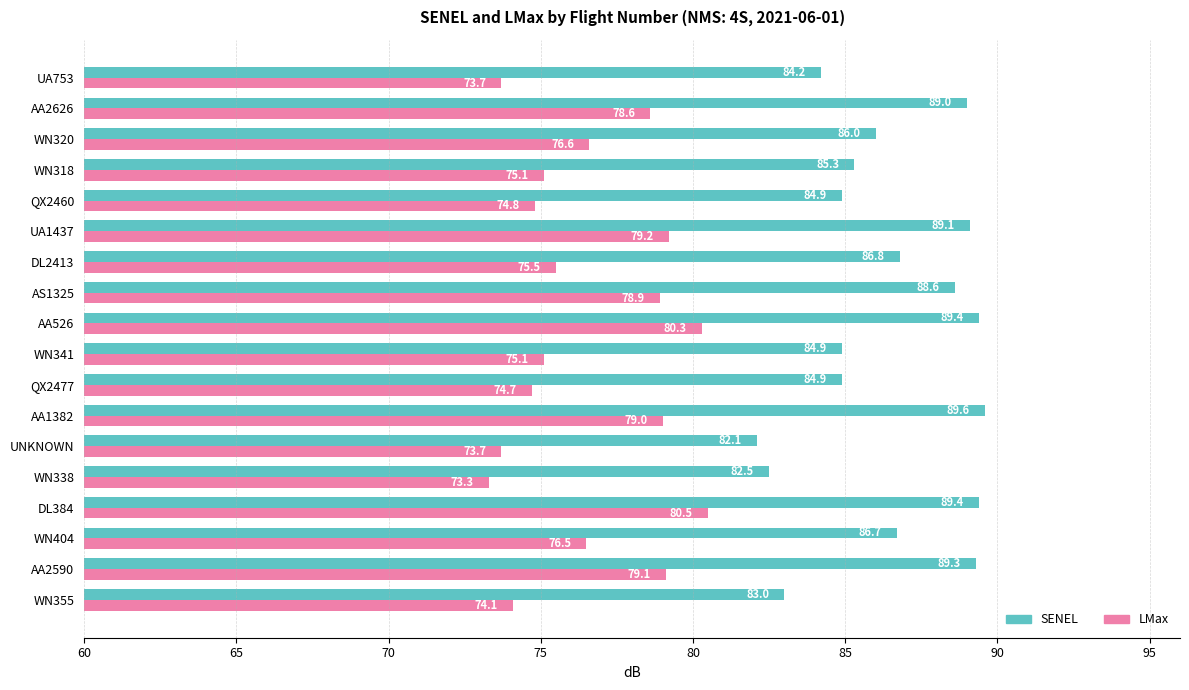

What is the sum of all SENEL values?

1555.7